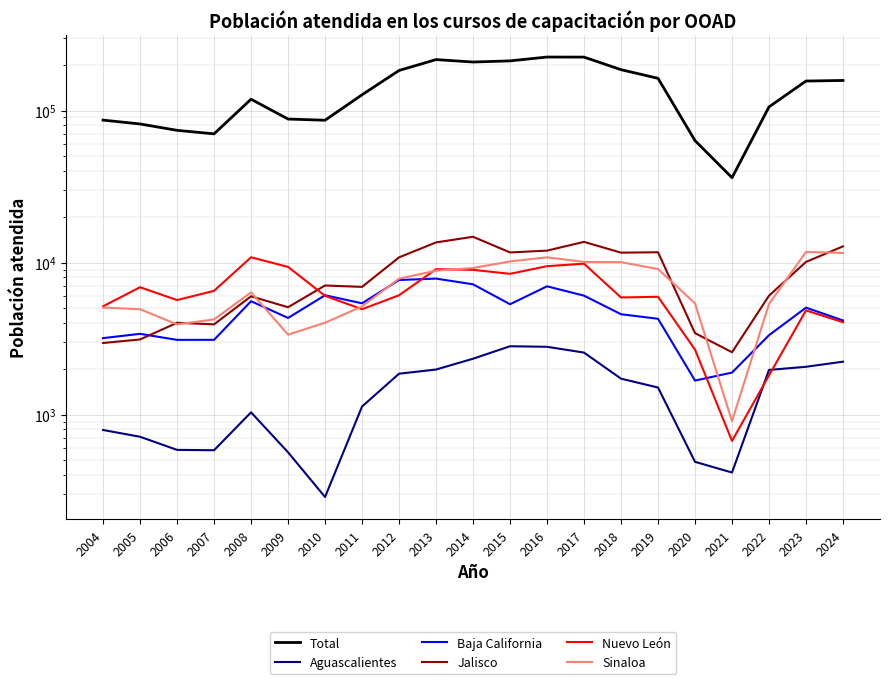

What is the sum of the Jalisco values at 2016 and 2008?

17981